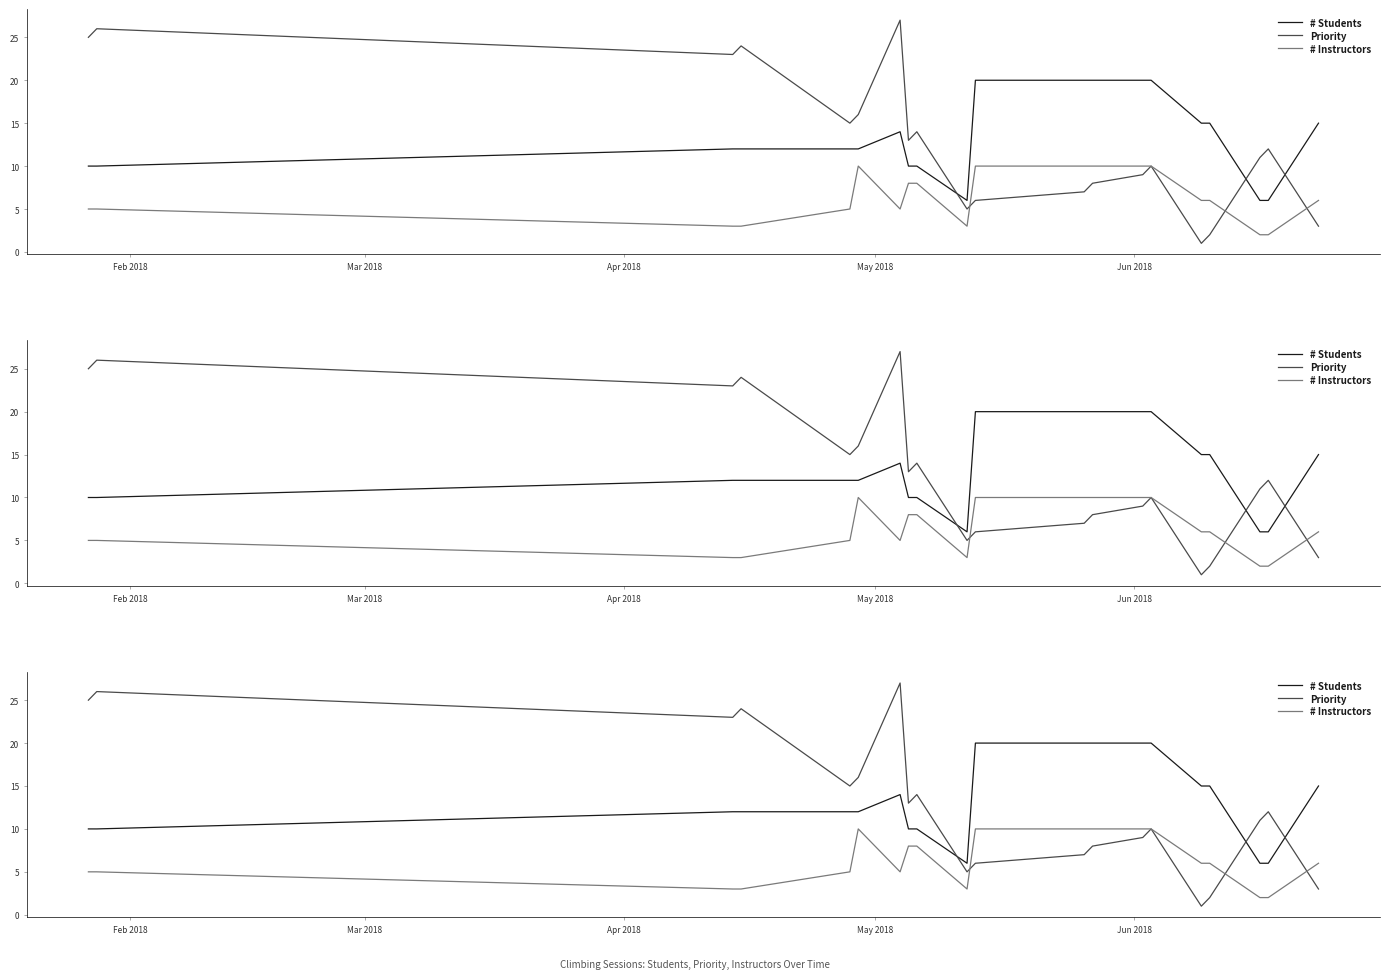

At how many categories does at least one series exceed 16?

10